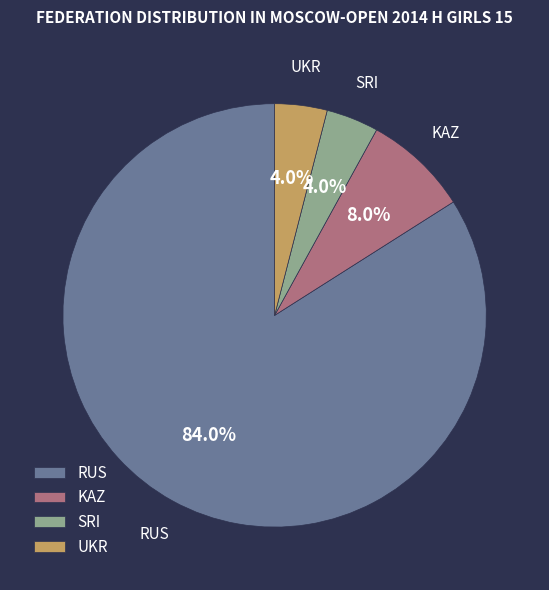

Is there any slice that represents more than half of the pie?

Yes